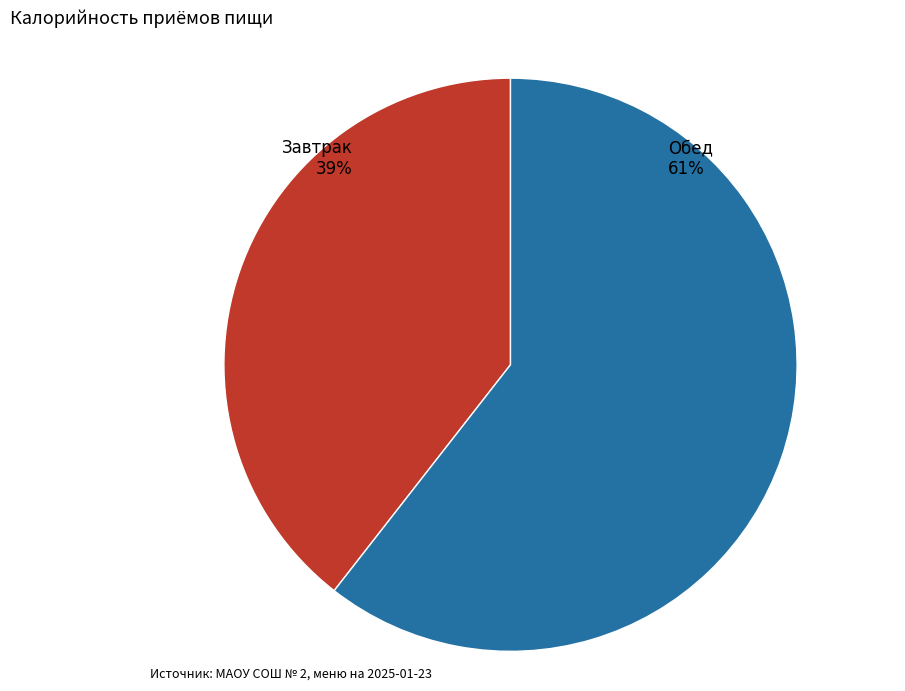

Is the sum of Обед and Завтрак greater than half?

Yes